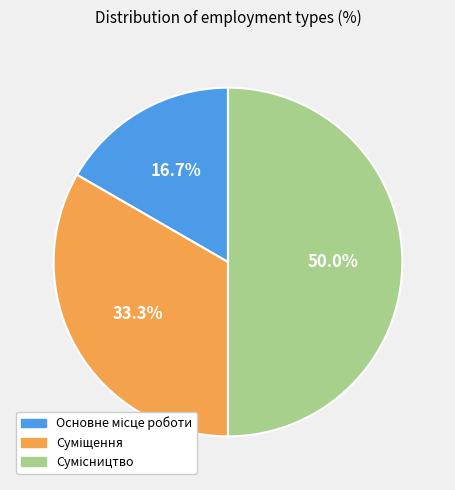

To the nearest percent, what is the difference between the largest and smallest slice percentages?

33%